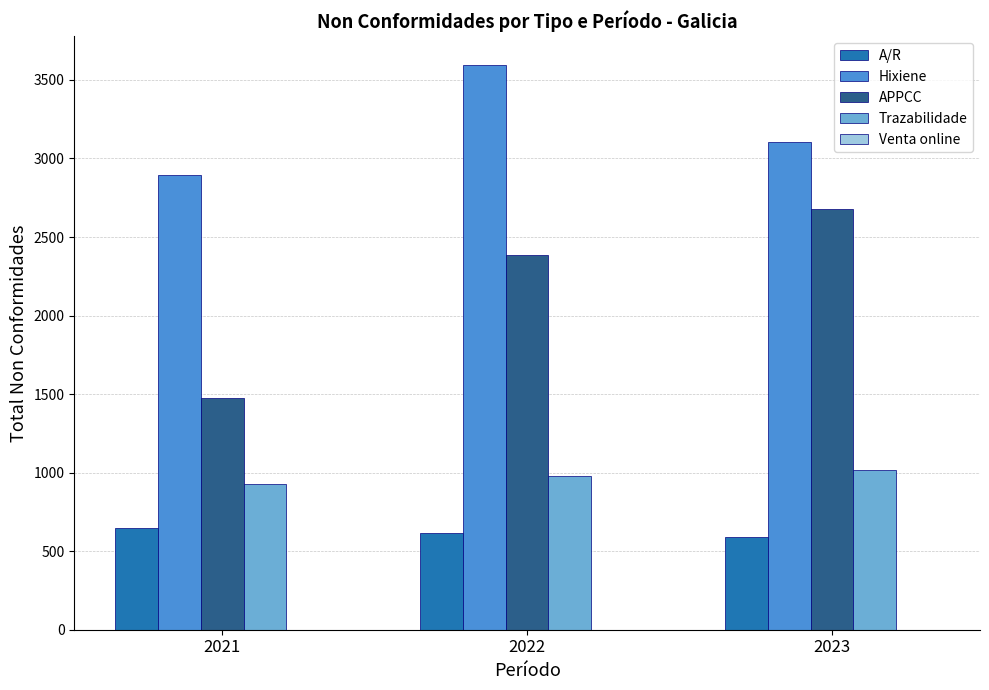

True or false: A/R has a value of 1005 at 2023.

False